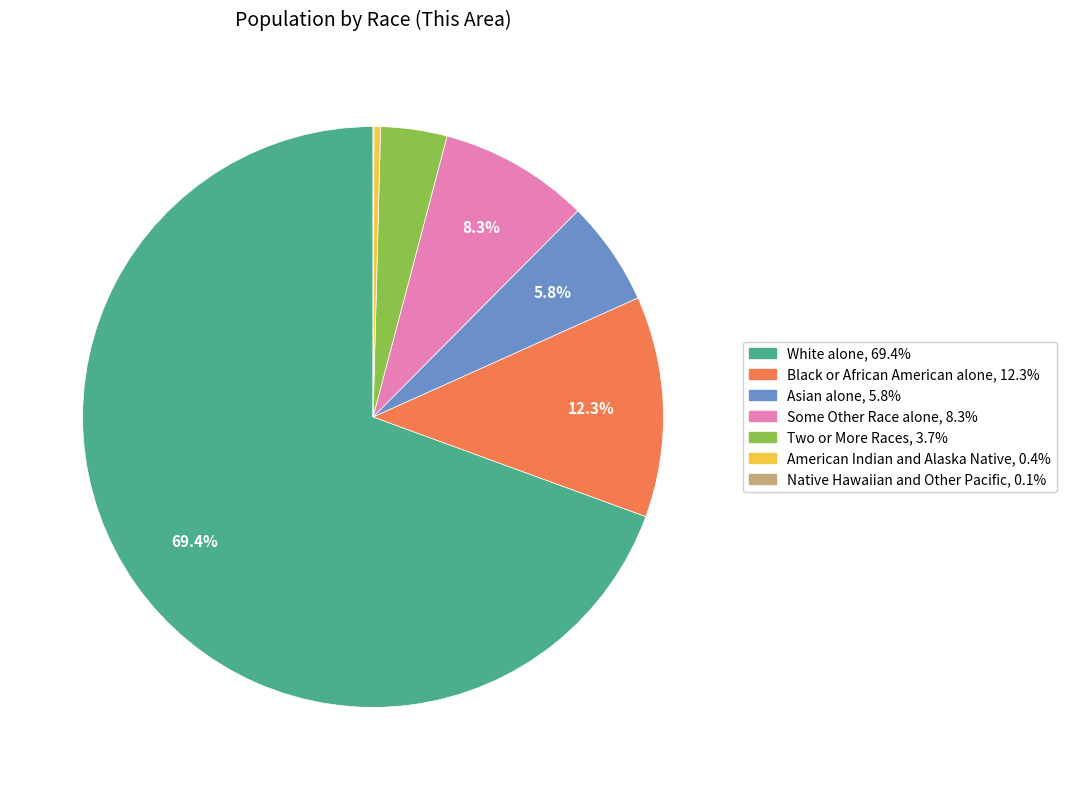

Between Asian alone and Some Other Race alone, which is larger?

Some Other Race alone